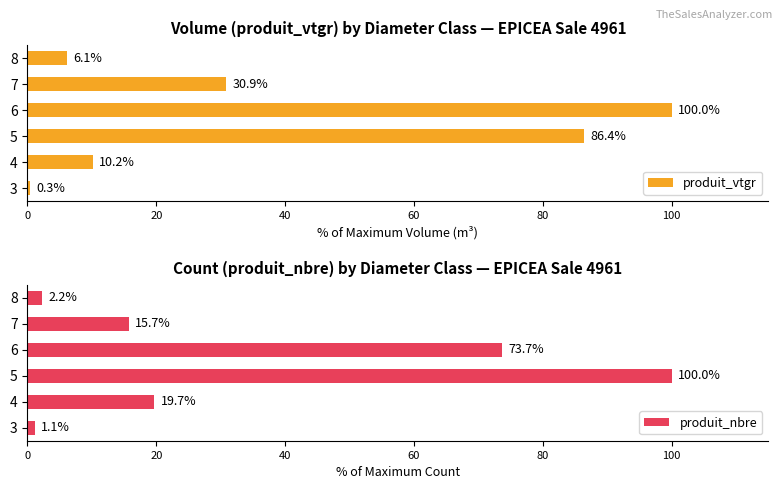

Which series has the widest spread of values?

produit_vtgr